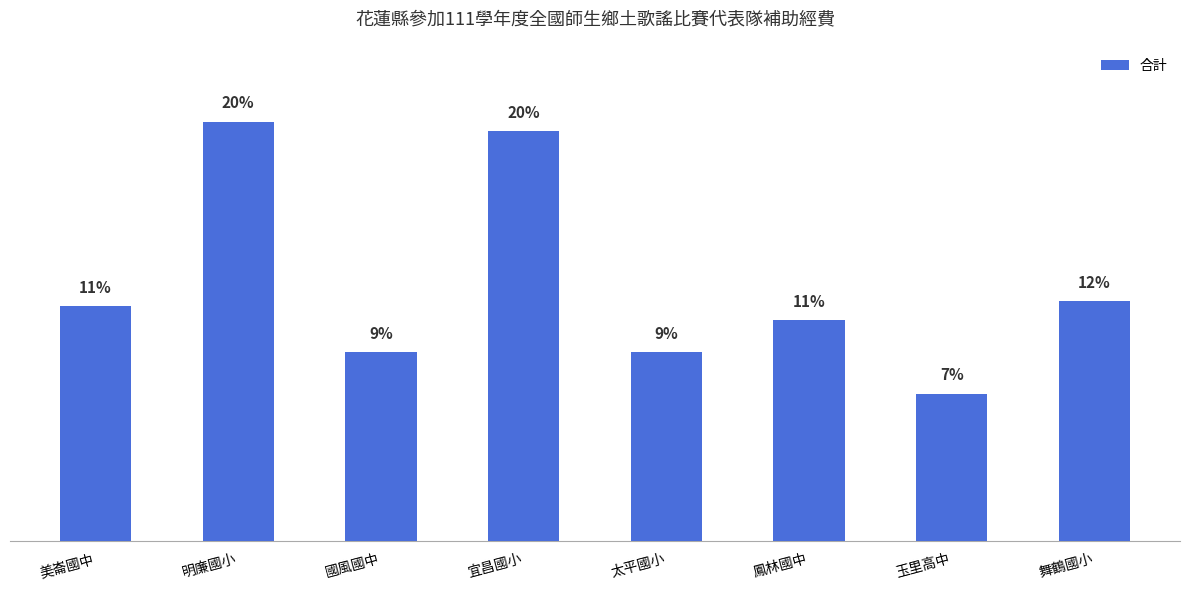

True or false: the data shows 45101 at 鳳林國中.

False